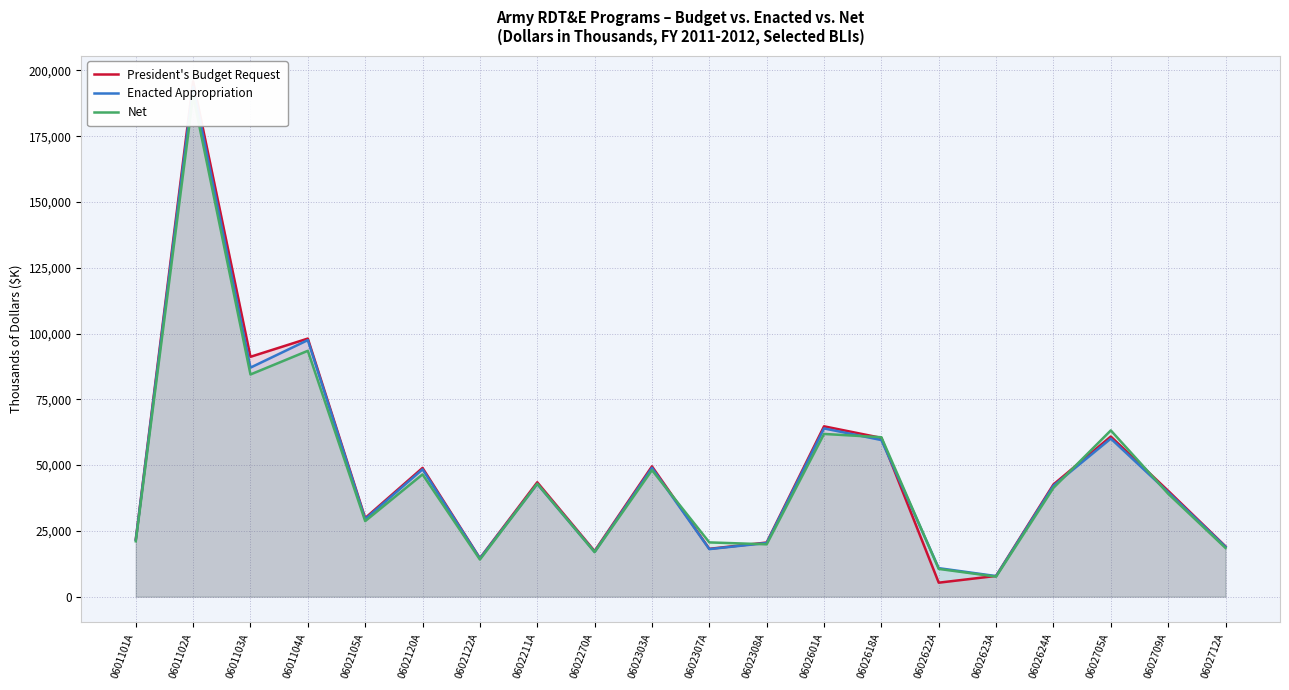

What are all the series names shown in the legend?

President's Budget Request, Enacted Appropriation, Net